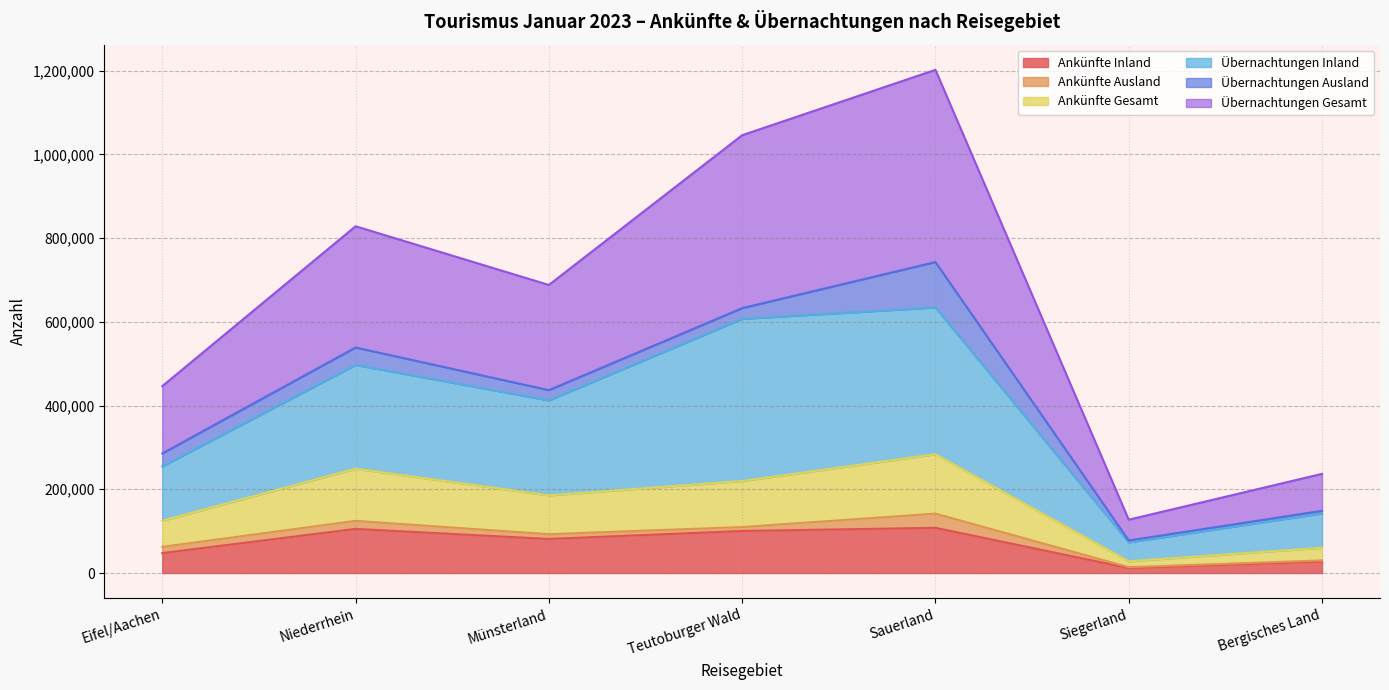

True or false: Übernachtungen Inland has a value of 1134944 at Sauerland.

False